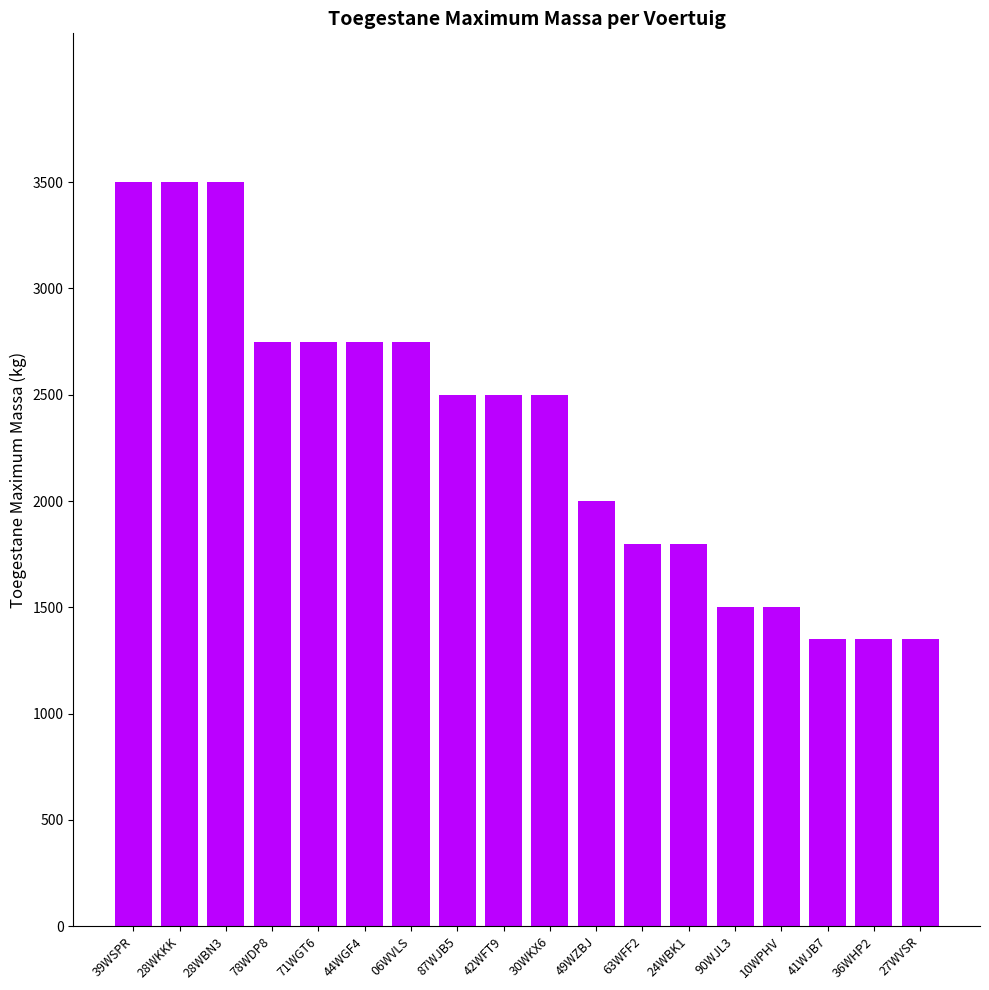

What is the greatest value displayed?

3500